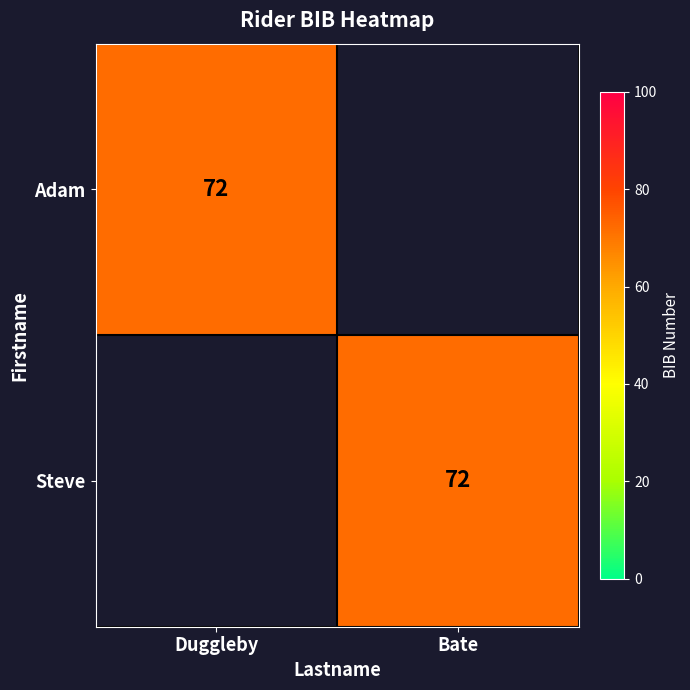

Is it true that Adam equals 121 at Duggleby?

False